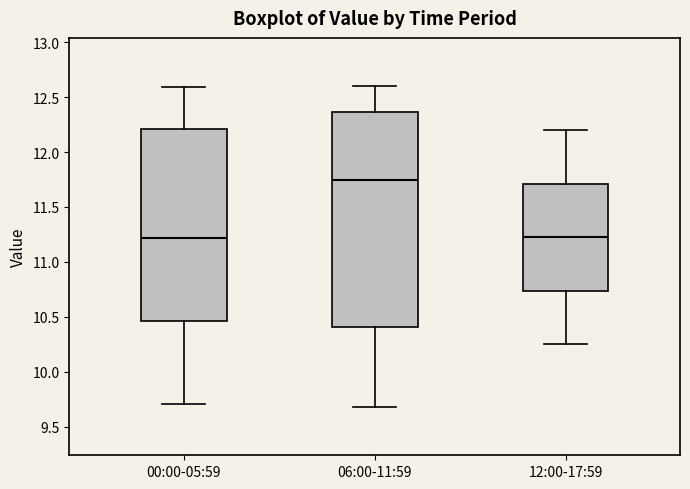

Reading left to right, read every box against the y-axis: the position of its median line, the range the box covers, and the ends of its whiskers. The values are not printed on the chart, so give them approximately, as read against the axis.

00:00-05:59: median 11.20, box 10.45 to 12.20, whiskers 9.70 to 12.60
06:00-11:59: median 11.75, box 10.40 to 12.35, whiskers 9.70 to 12.60
12:00-17:59: median 11.25, box 10.75 to 11.70, whiskers 10.25 to 12.20